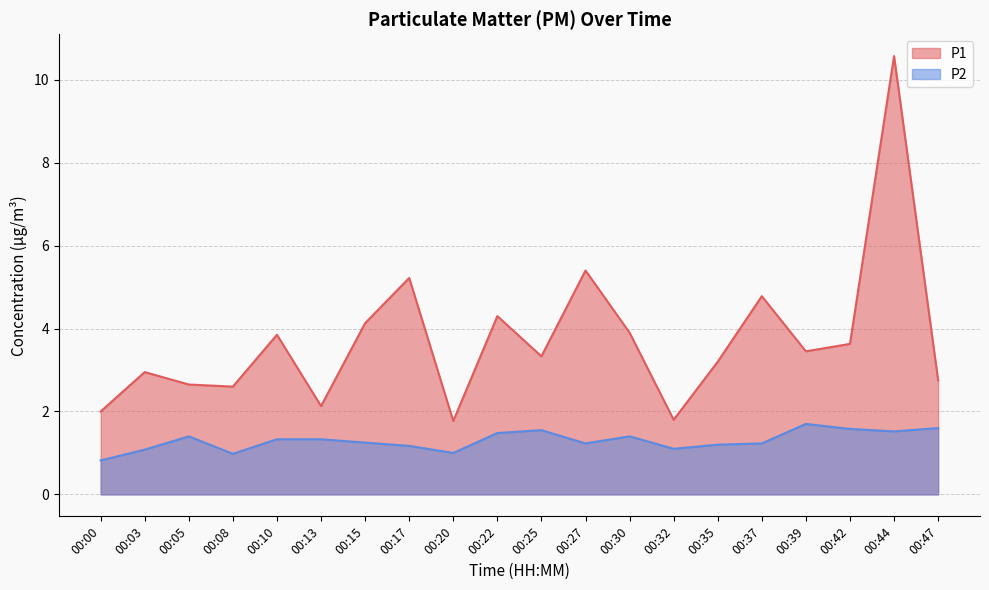

True or false: P2 and P1 intersect in this chart.

False